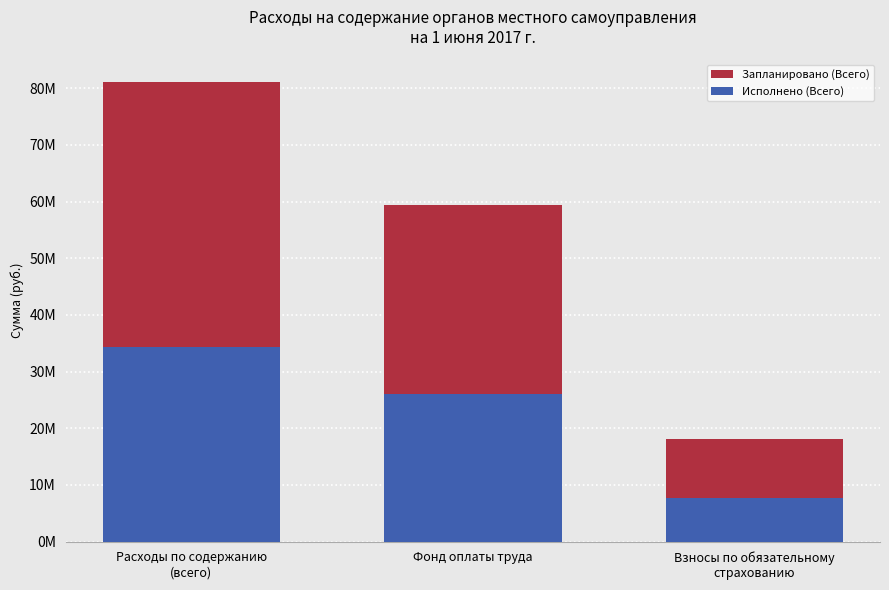

What is the difference between the maximum and minimum values in the Запланировано (Всего) series?

63041075.0